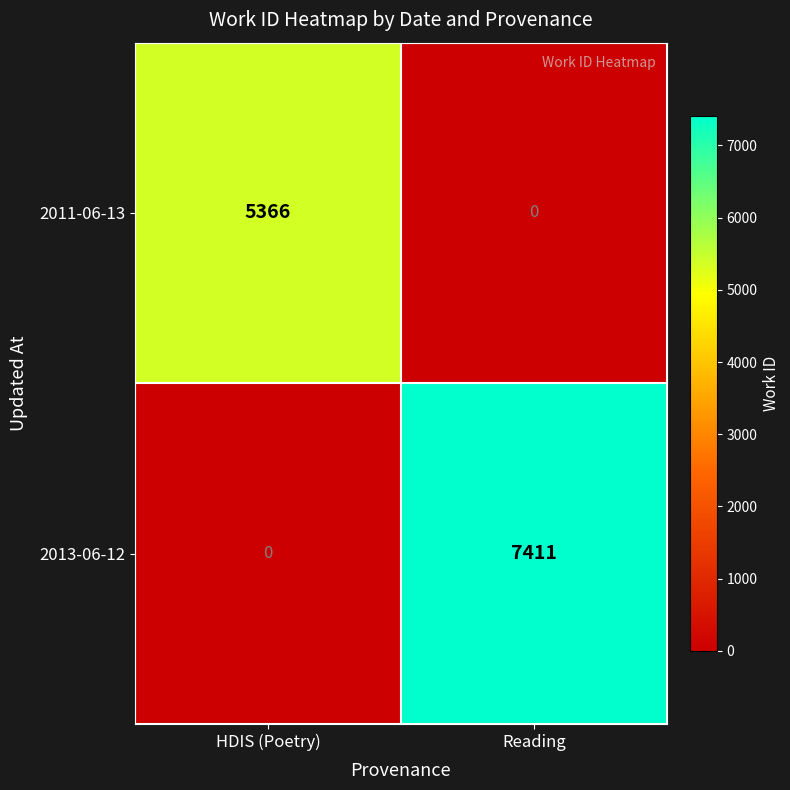

What is the average value of the 2011-06-13 series?

2683